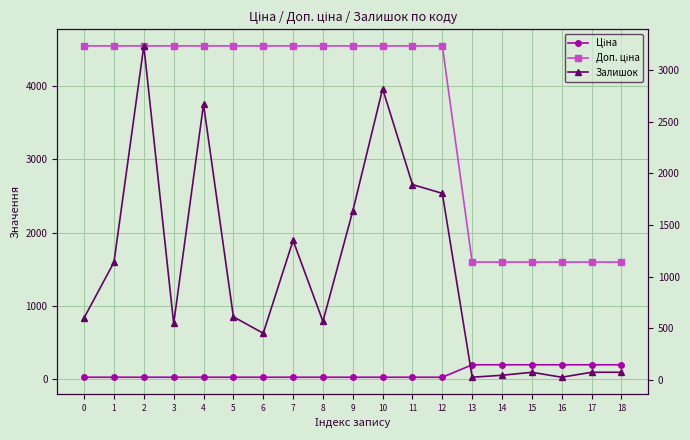

What is the smallest value displayed?

24.0